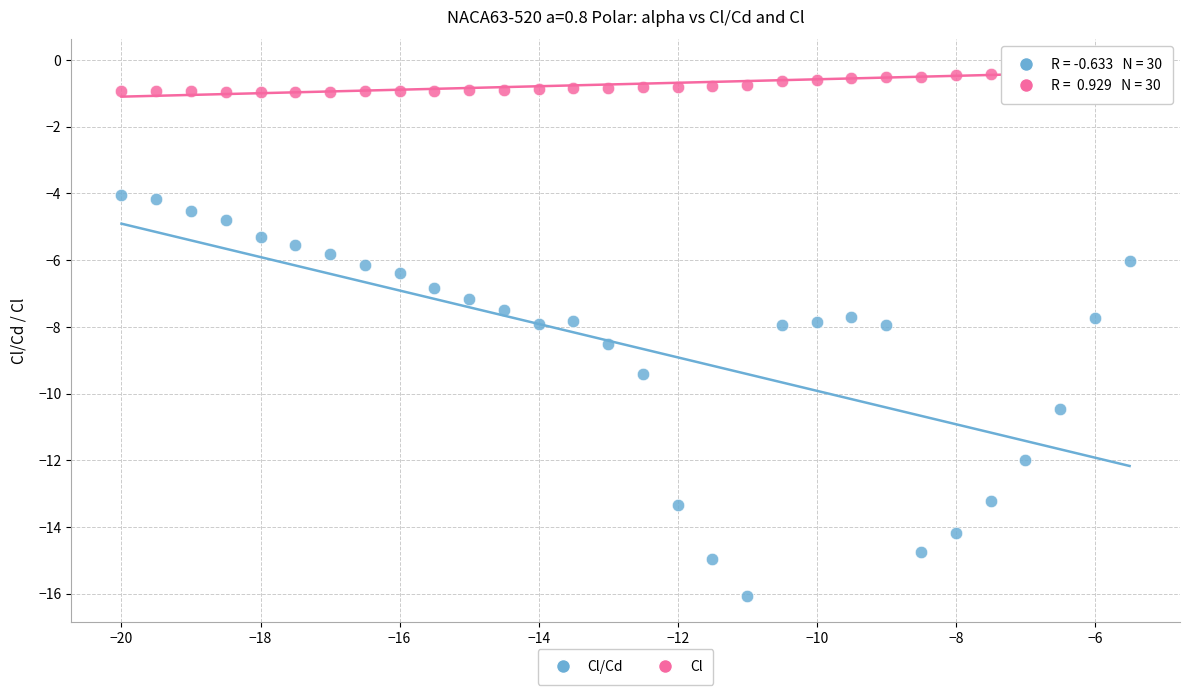

Across all data points, what is the range of Y values (max minus min)?

15.9